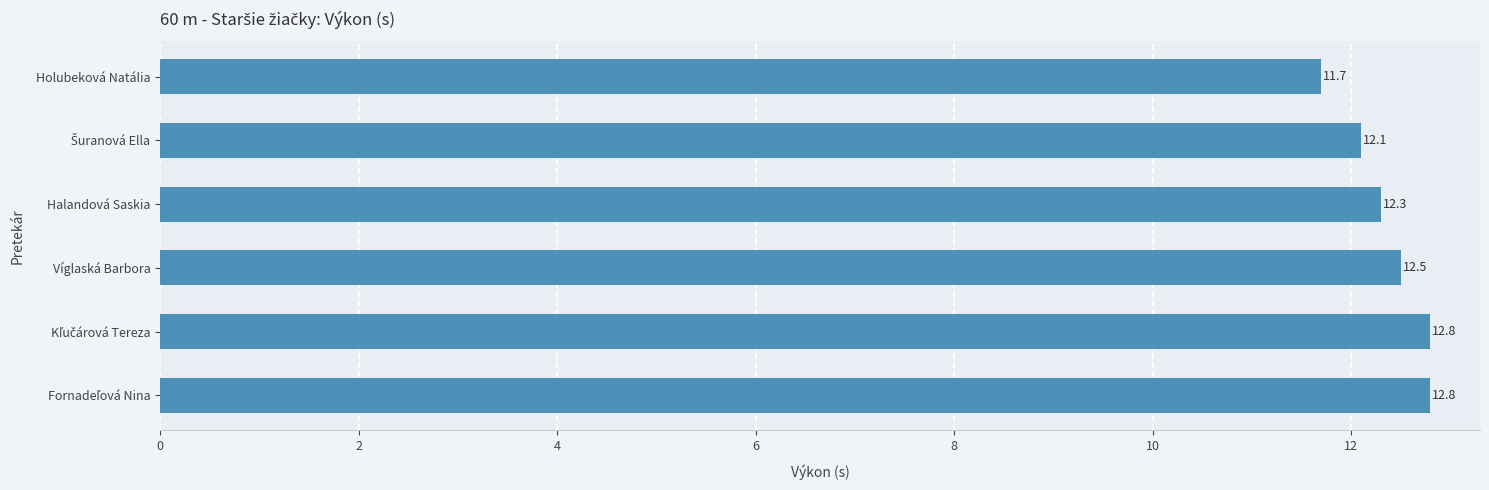

What is the value of the 4th bar from the top?

12.5